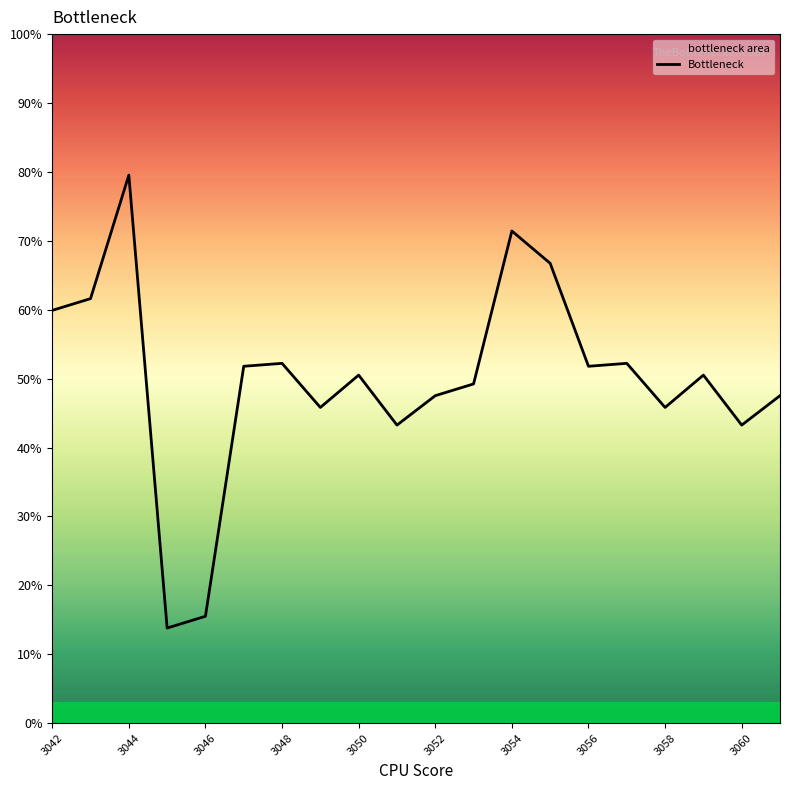

What is the approximate value at 3044?

79.5